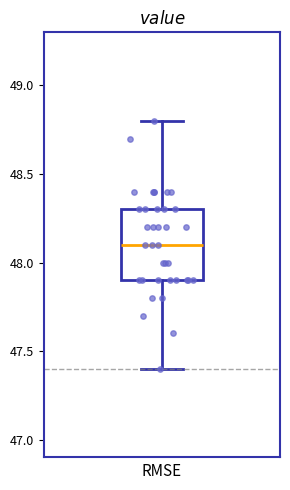

Read this box plot against the y-axis: the position of the median line, the range covered by the box, and the ends of both whiskers. The values are not printed on the chart, so give them approximately, as read against the axis.

median 48.1, box 47.9 to 48.3, whiskers 47.4 to 48.8